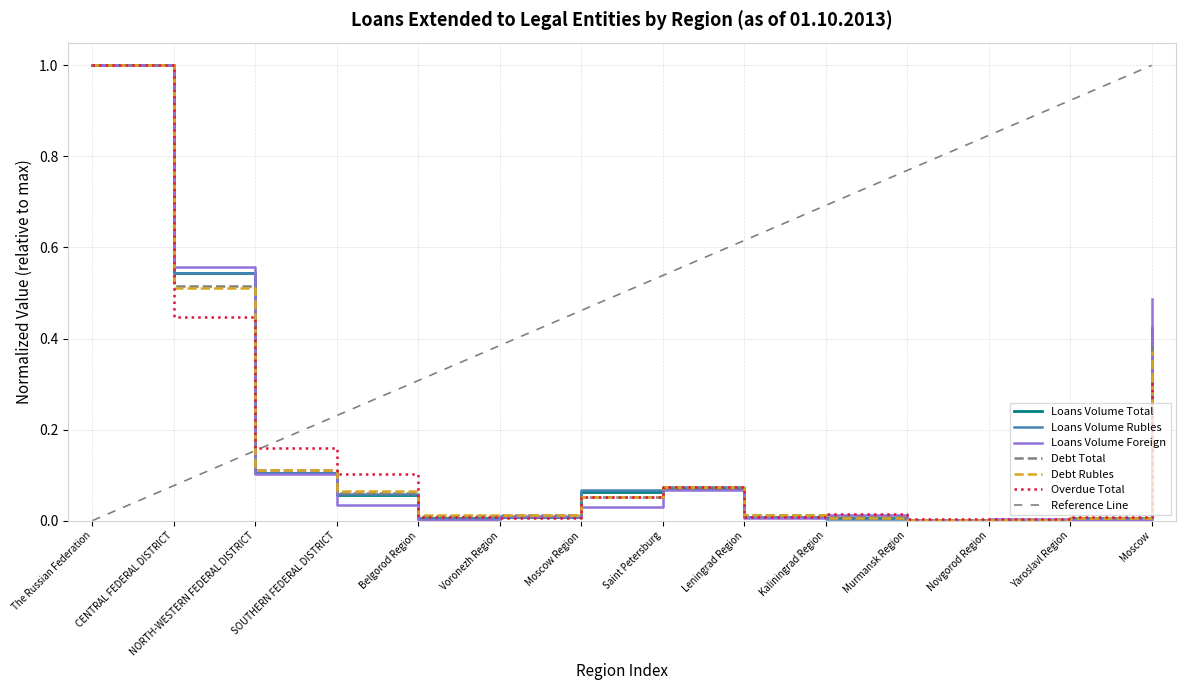

What are all the series names shown in the legend?

Loans Volume Total, Loans Volume Rubles, Loans Volume Foreign, Debt Total, Debt Rubles, Overdue Total